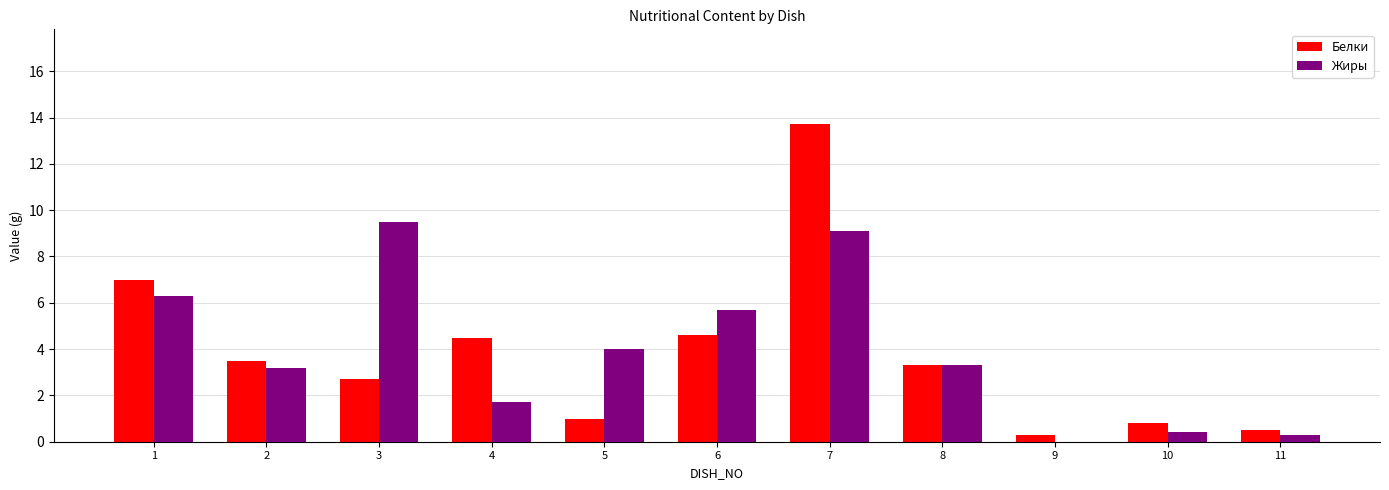

How many distinct data groups are displayed?

2